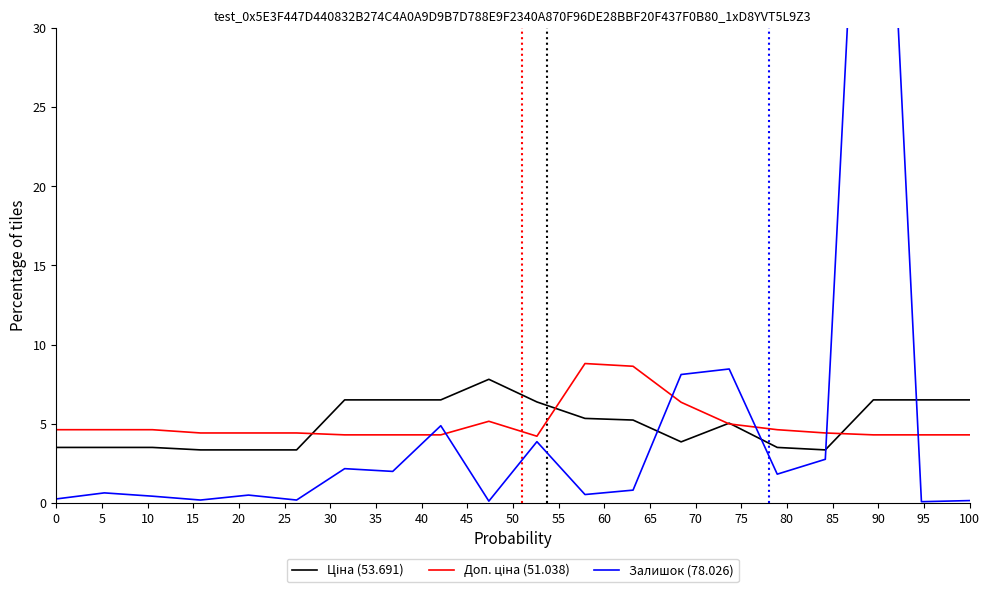

True or false: Залишок (78.026) has a value of 6.5 at 50.

False